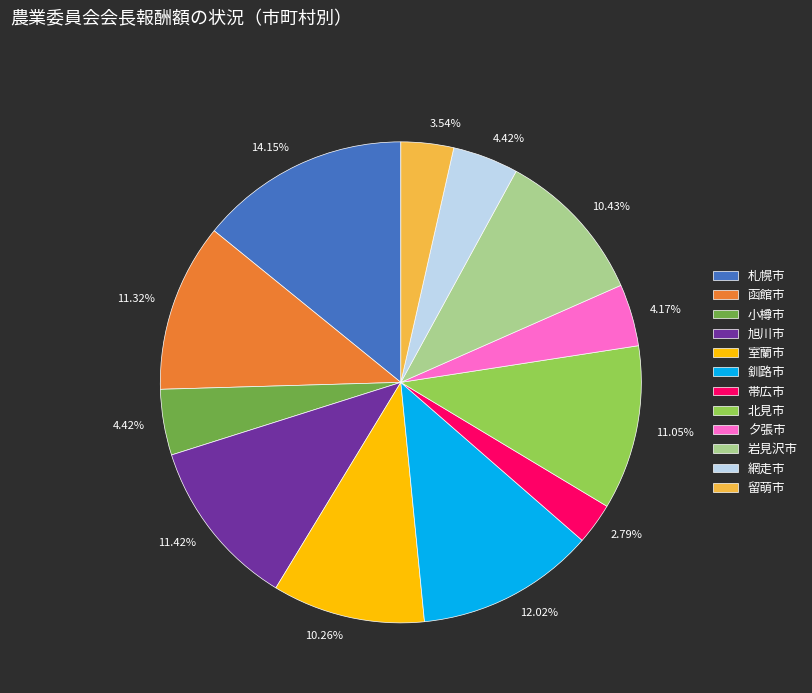

What percentage is NOT represented by 北見市?

88.9%